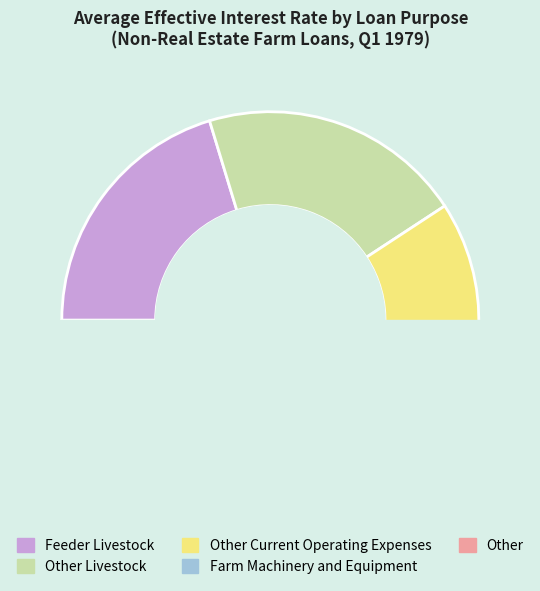

Combined, what portion of the pie is Other and Other Livestock?

41.0%